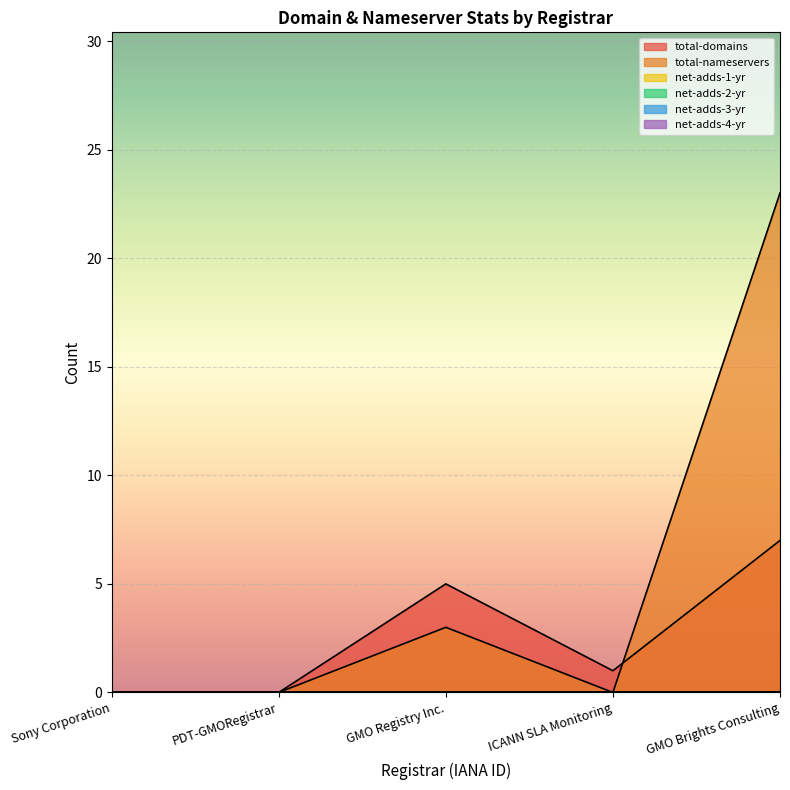

Is it true that net-adds-1-yr equals 0 at Sony Corporation?

True